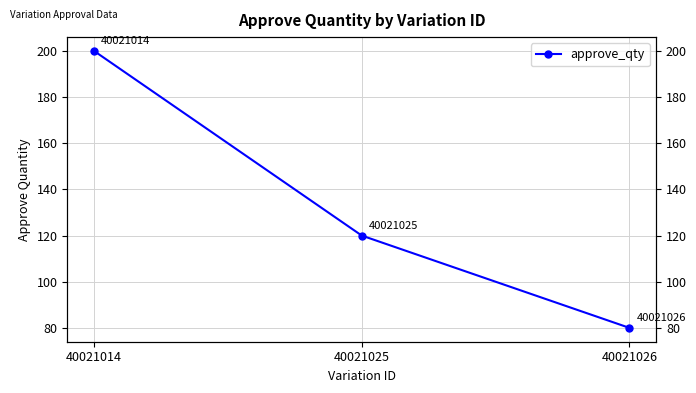

What is the sum of all values?

400